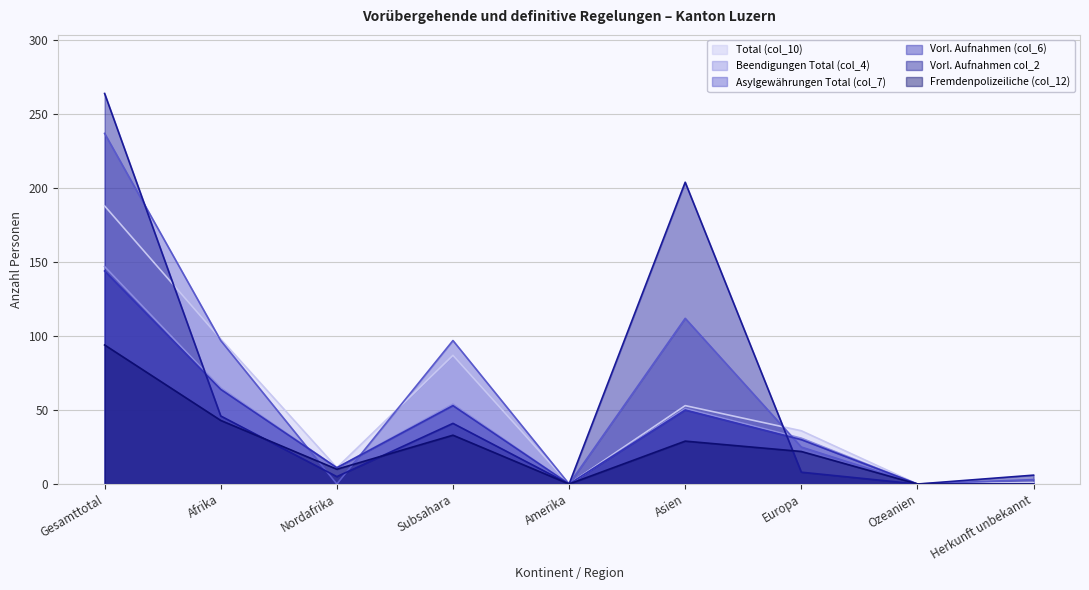

Which series has the largest total across all categories?

Vorl. Aufnahmen col_2